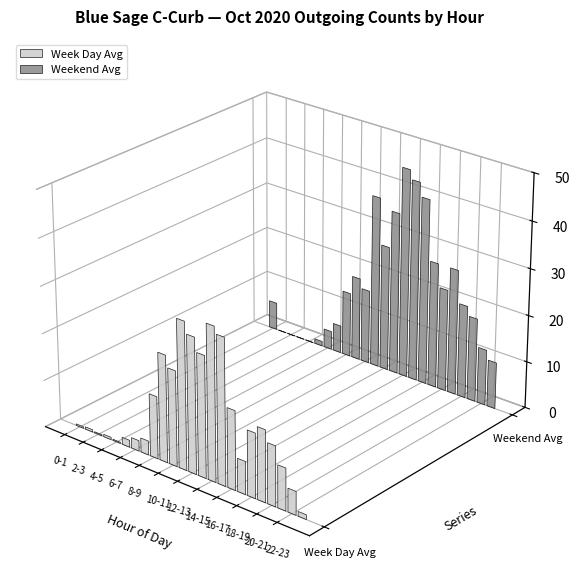

What is the spread (max minus min) of values at 22-23?

7.0